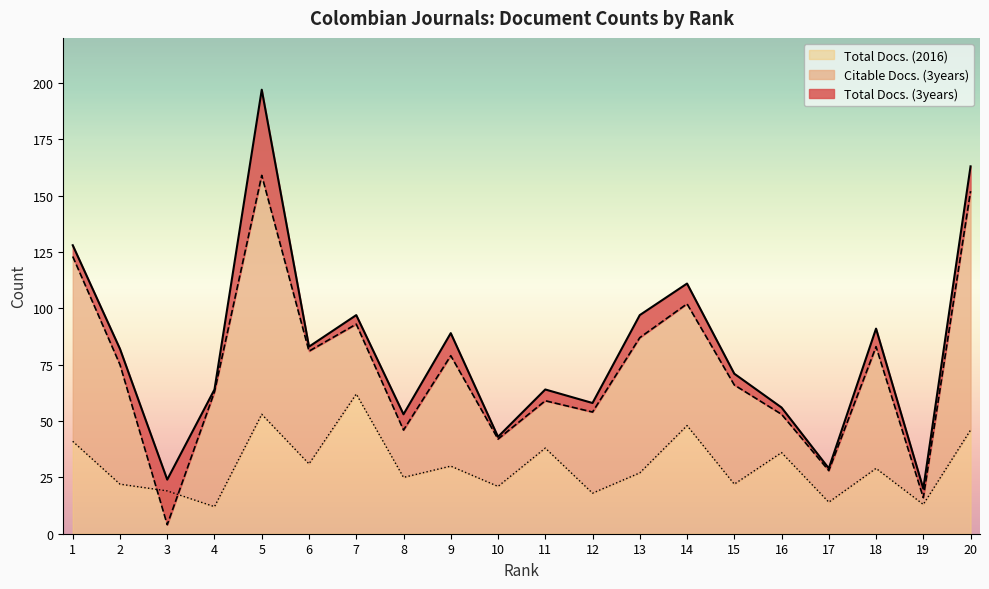

What is the spread (max minus min) of values at 8?

28